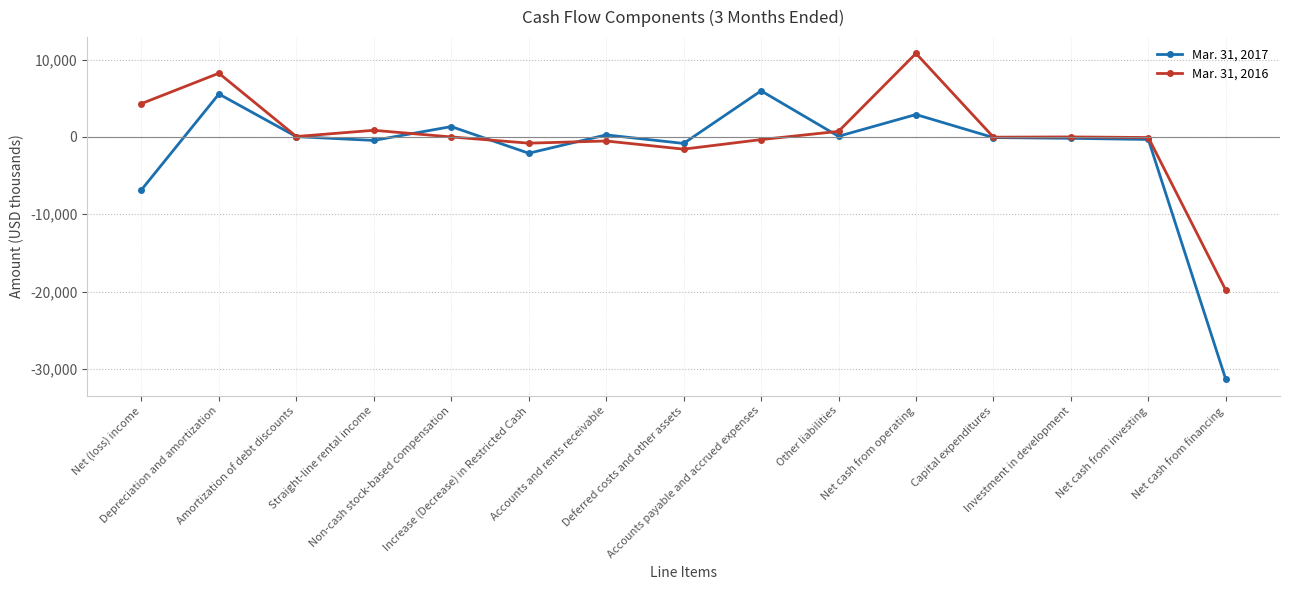

Which series has the largest total across all categories?

Mar. 31, 2016